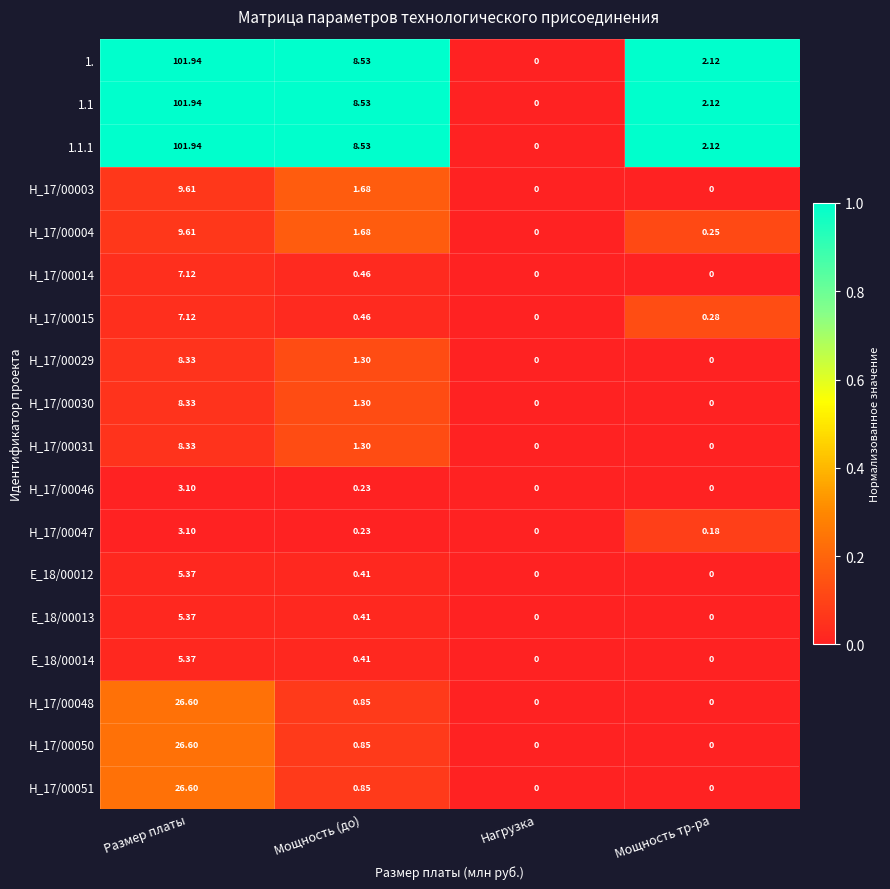

At which category is the sum across all series the highest?

Размер платы